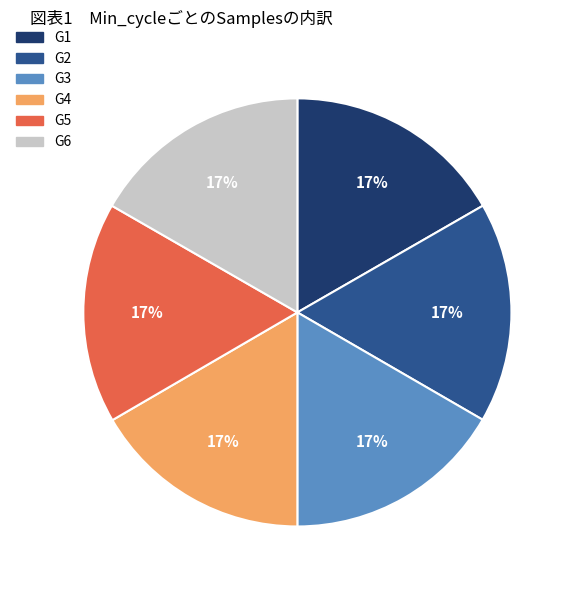

Is it true that G3 is 17% of the pie?

True